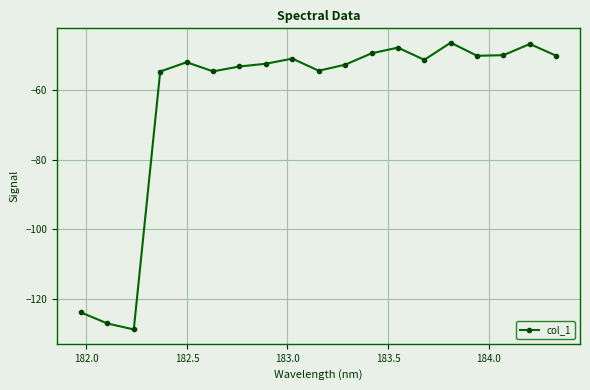

What is the value of the 10th point from the left?

-54.5